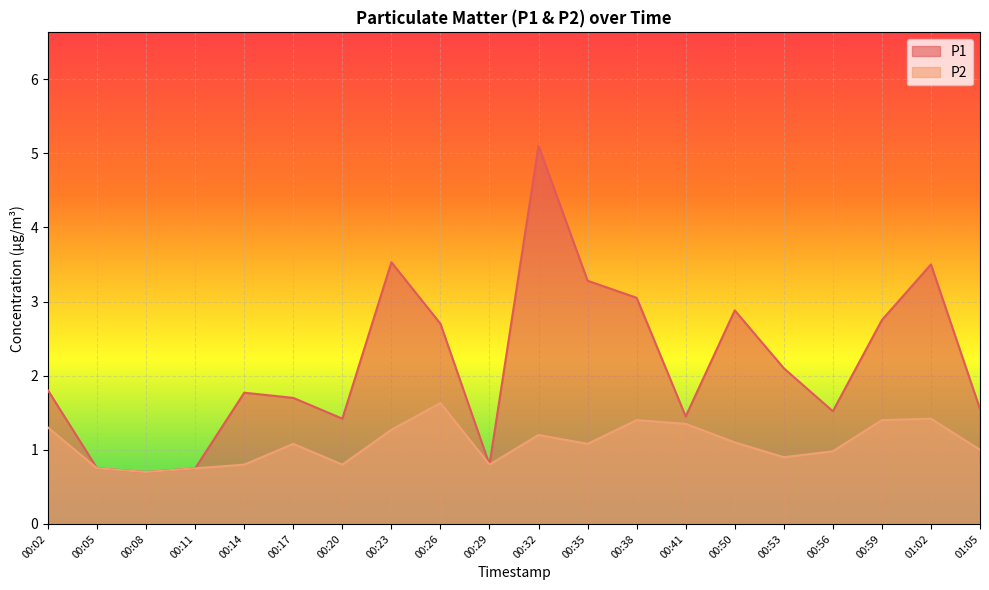

How many distinct data groups are displayed?

2